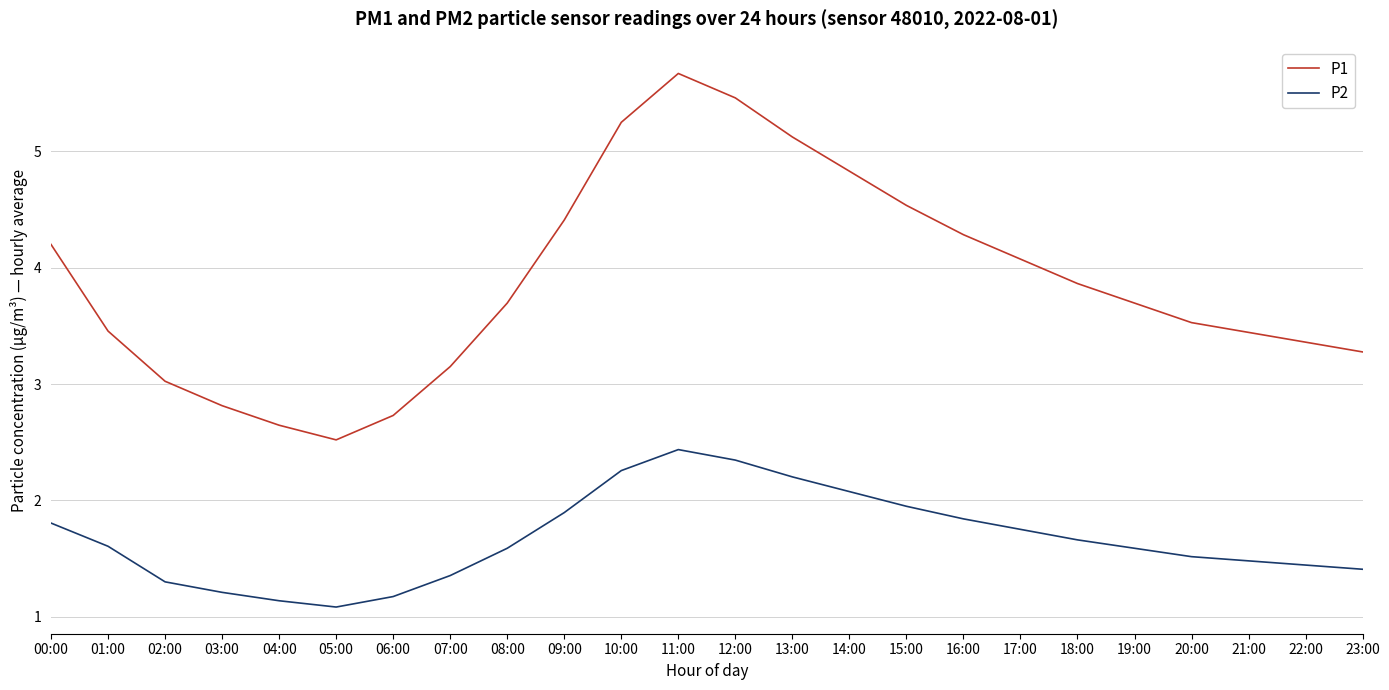

How many interior local peaks does the P1 series have?

1